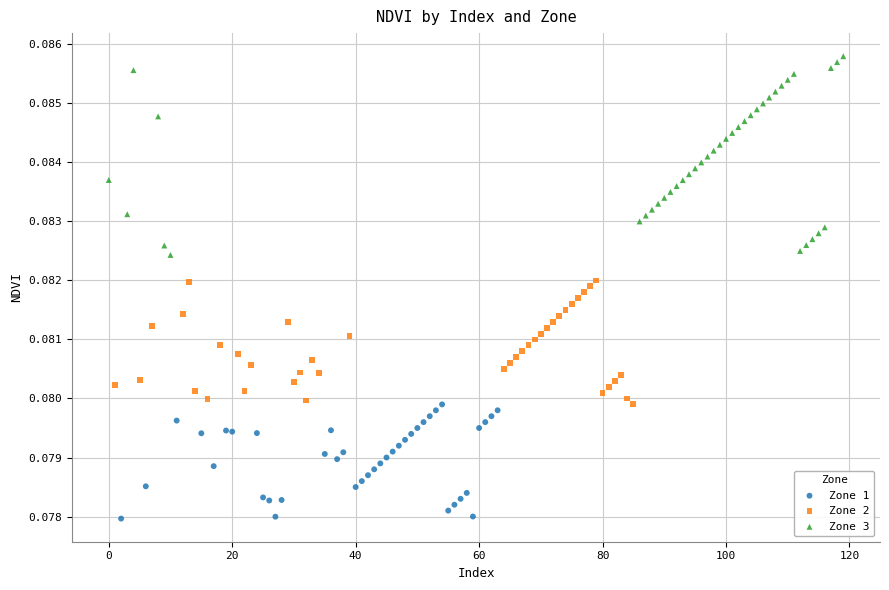

Which series has the largest Y range (max minus min)?

Zone 3